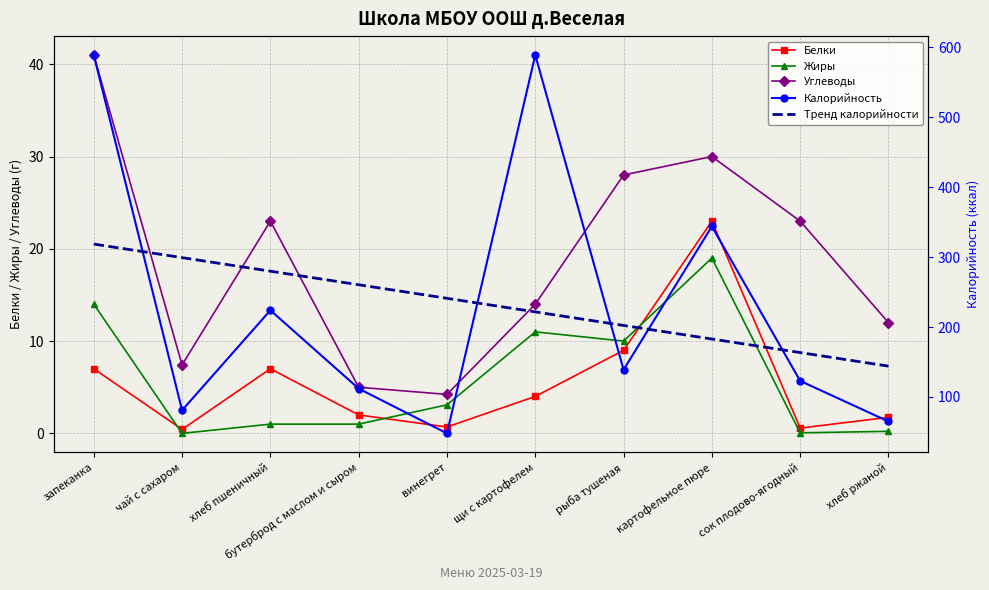

True or false: Калорийность and Жиры intersect in this chart.

False